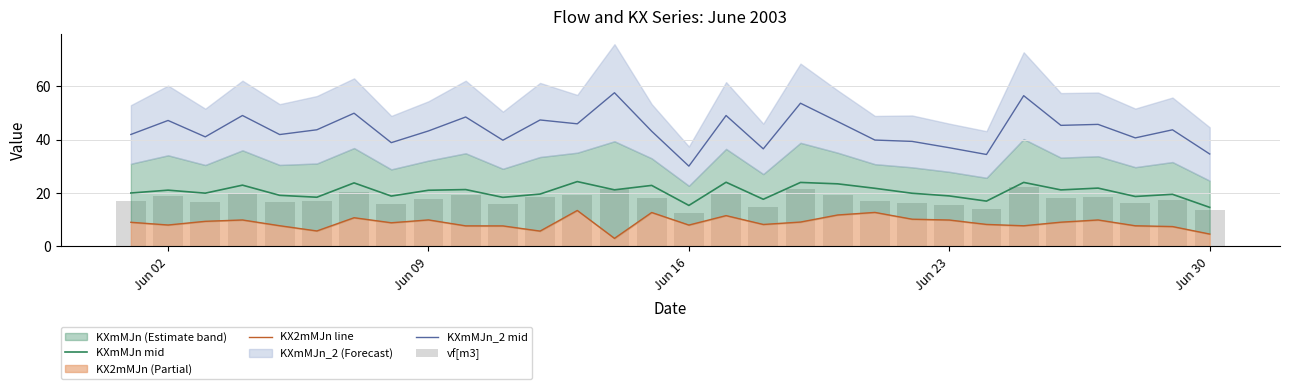

Reading left to right, what are all the values shown in this chart?

KXmMJn mid: 20.0	21.1	20.0	23.0	19.2	18.5	23.8	18.9	21.1	21.3	18.4	19.6	24.3	21.2	22.9	15.4	24.1	17.7	24.0	23.5	21.8	19.9	18.9	17.0	24.0	21.2	21.9	18.7	19.6	14.7
KX2mMJn line: 9.1	8.0	9.4	9.9	7.8	5.8	10.8	8.9	9.9	7.7	7.7	5.8	13.5	3.0	12.7	8.0	11.6	8.2	9.2	11.8	12.8	10.2	9.9	8.3	7.8	9.1	9.9	7.8	7.5	4.7
KXmMJn_2 mid: 42.0	47.2	41.1	49.1	42.0	43.7	50.0	38.9	43.3	48.5	39.8	47.4	46.0	57.6	43.2	30.1	49.1	36.6	53.7	46.8	39.9	39.4	37.0	34.5	56.5	45.4	45.8	40.7	43.7	34.7
vf[m3]: 17.1	18.8	16.8	19.9	16.8	17.1	20.3	15.9	17.7	19.2	16.0	18.5	19.4	21.7	18.2	12.5	20.1	14.9	21.4	19.4	17.0	16.3	15.4	14.2	22.2	18.3	18.6	16.4	17.4	13.6